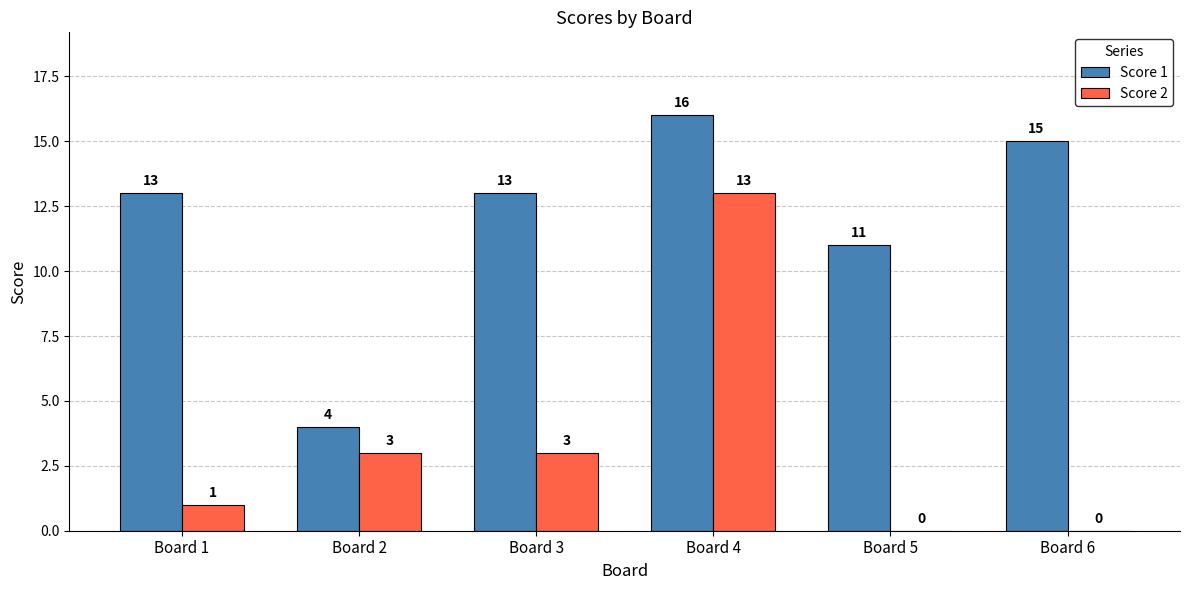

Between Board 1 and Board 6, which series saw the biggest shift?

Score 1